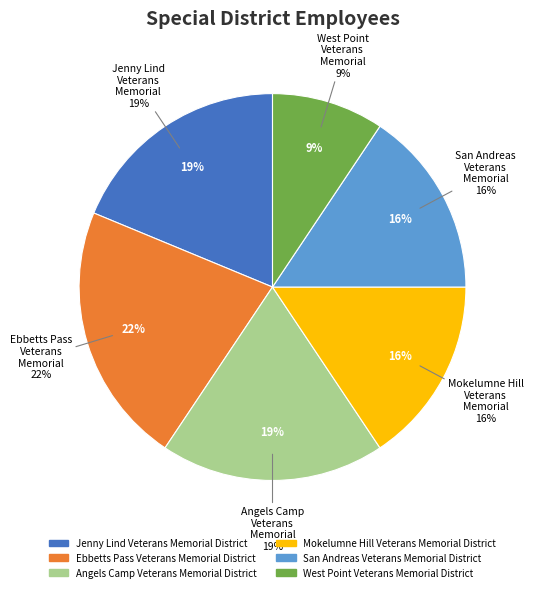

Is it true that Angels Camp Veterans Memorial District is 8% of the pie?

False